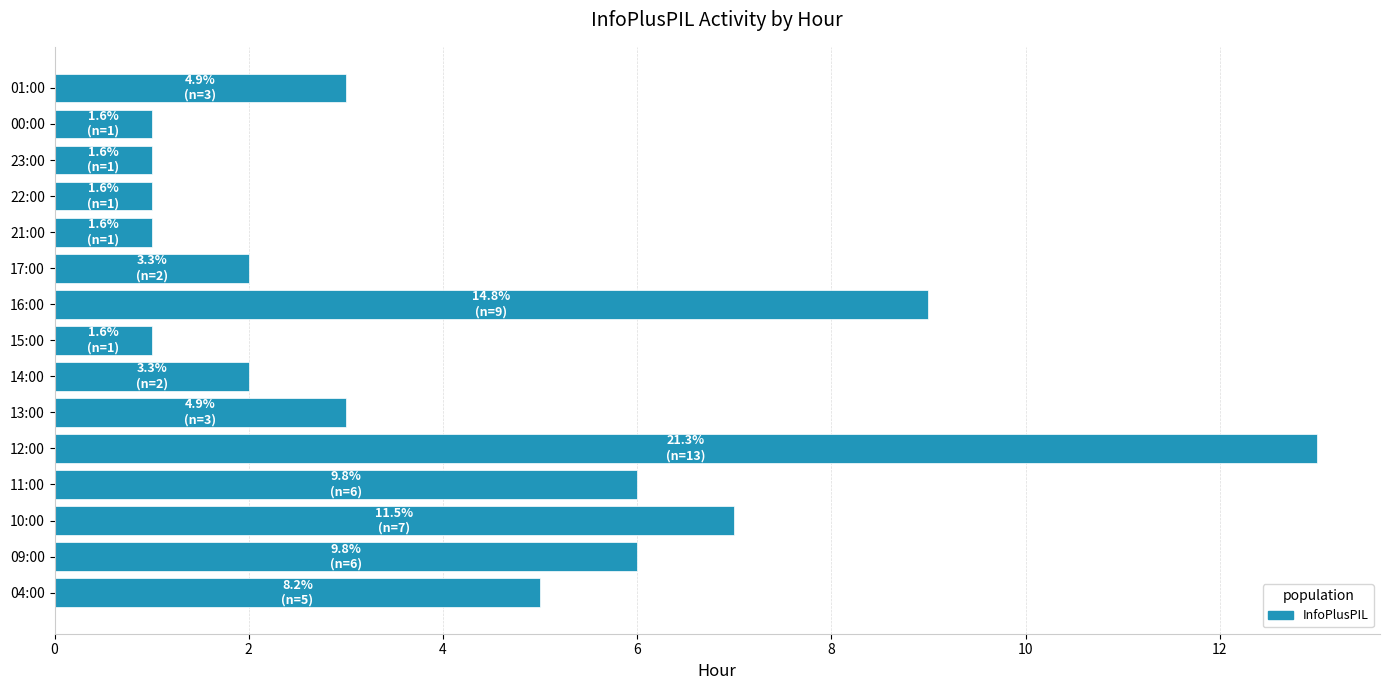

What is the difference between the second highest and minimum values?

8